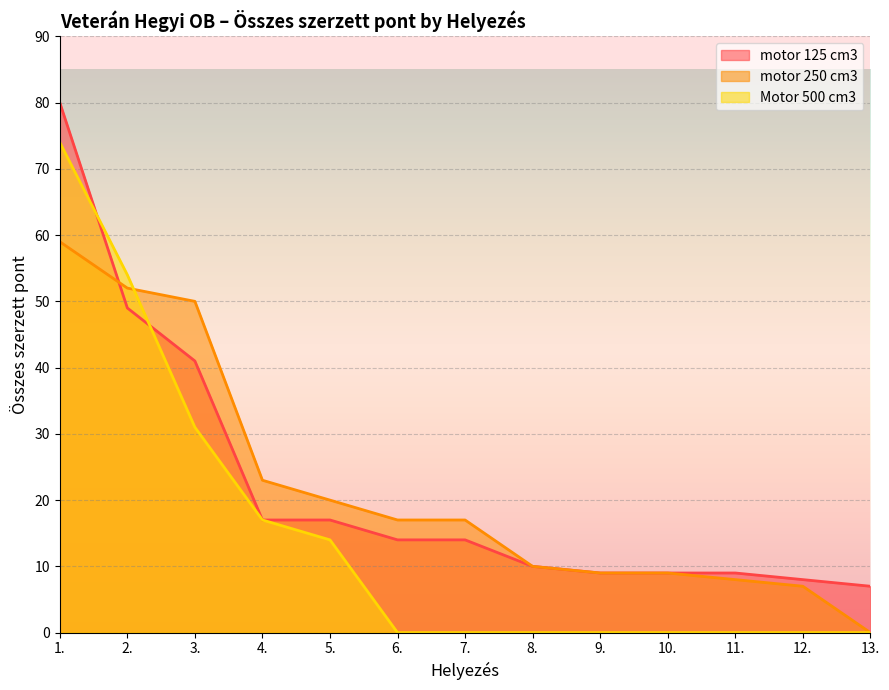

What is the average value of the Motor 500 cm3 series?

15